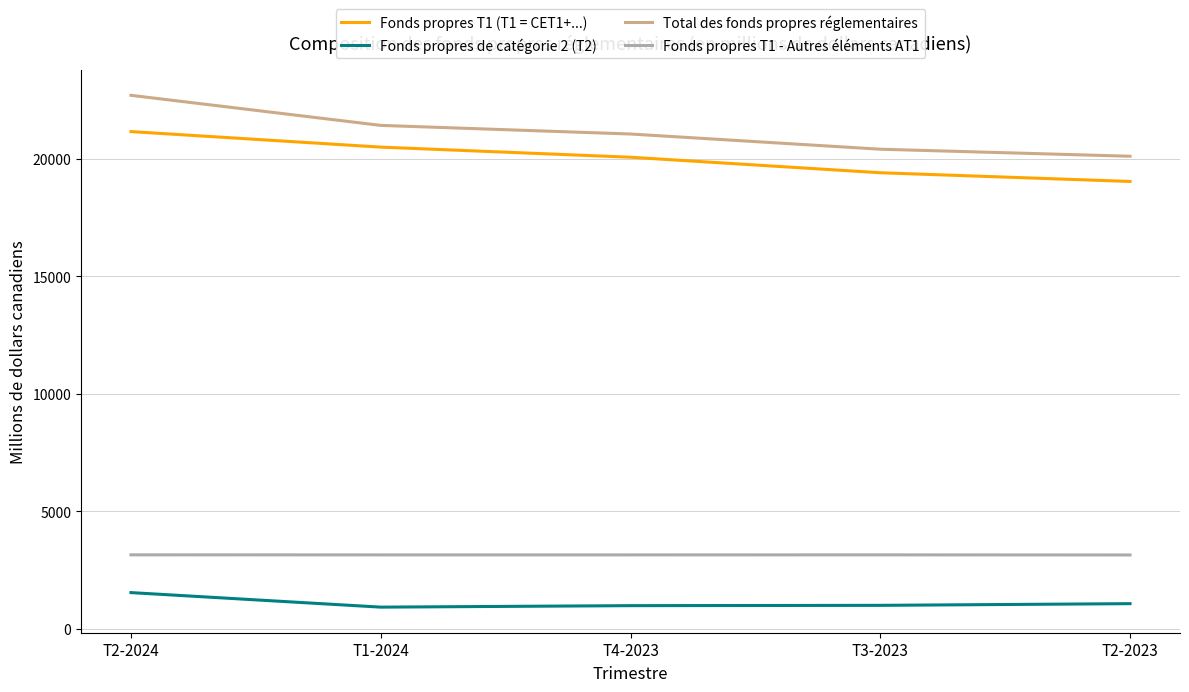

Which series has the largest total across all categories?

Total des fonds propres réglementaires